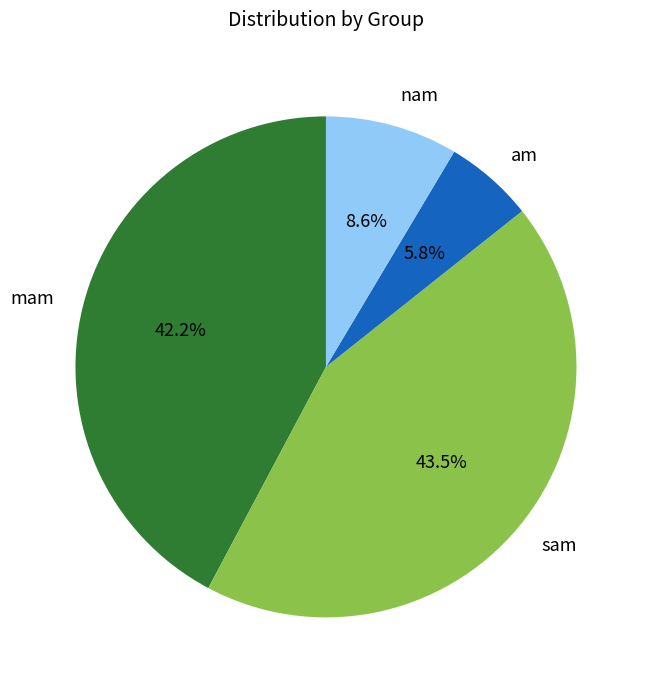

True or false: mam accounts for 52% of the total.

False